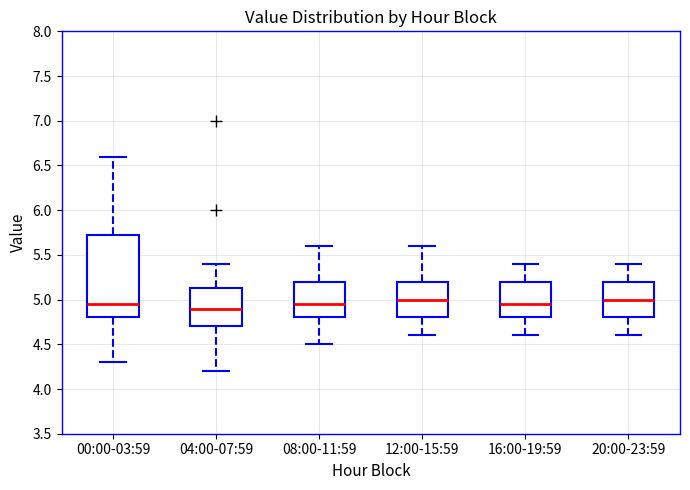

Where is the upper edge of the box for 20:00-23:59 on the y-axis? The values are not printed on the chart, so give them approximately, as read against the axis.

5.20